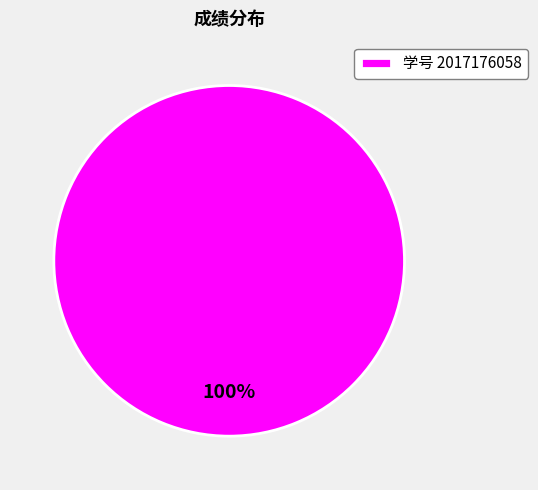

True or false: 学号 2017176058 accounts for 100% of the total.

True